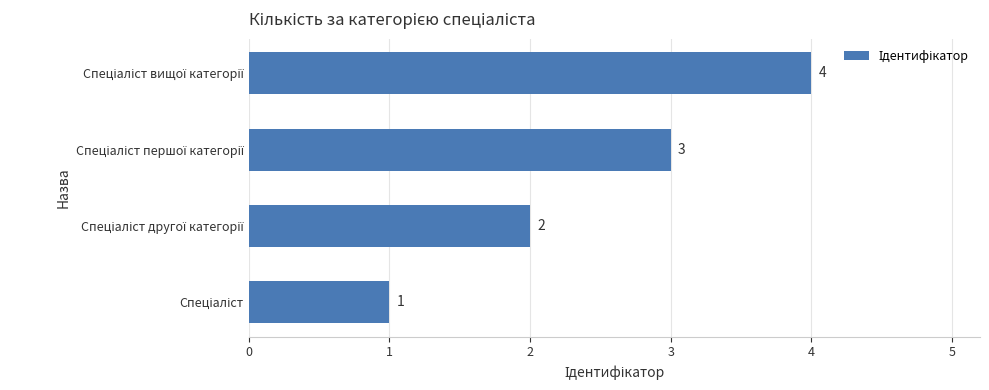

What is the greatest value displayed?

4